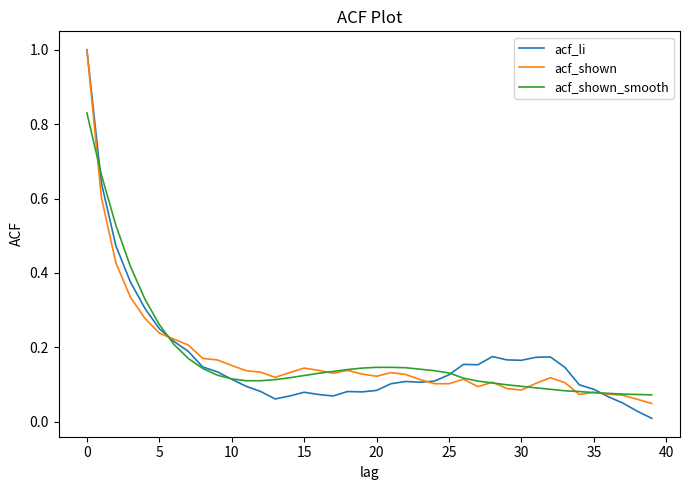

Which series has the largest range (max minus min)?

acf_li